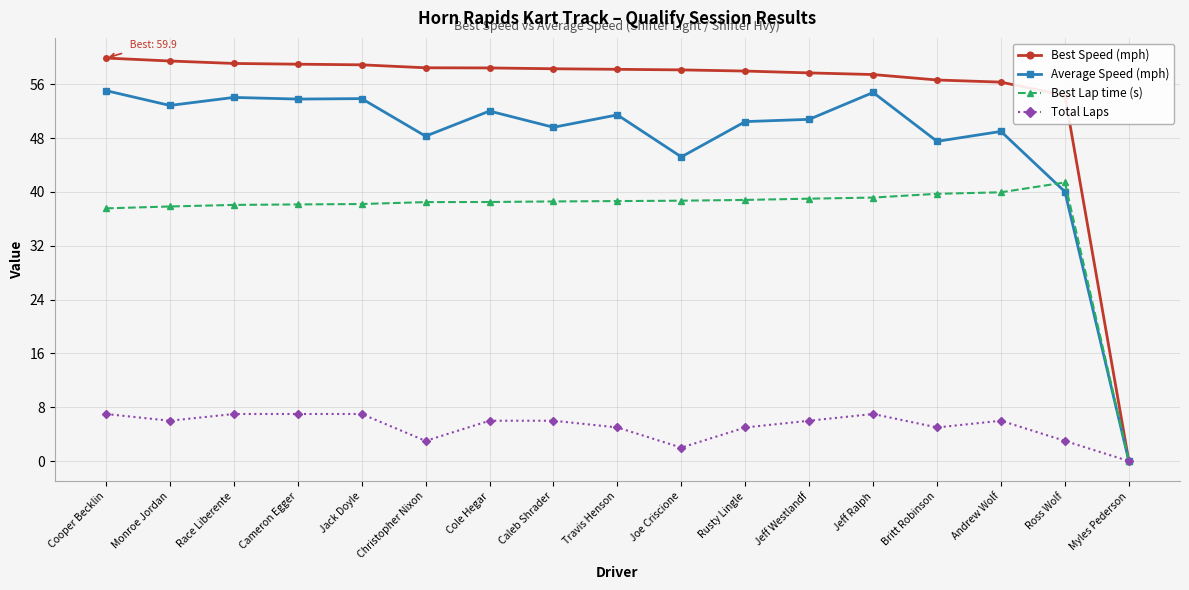

Is the value of Total Laps at Race Liberente greater than the value of Average Speed (mph) at Christopher Nixon?

No